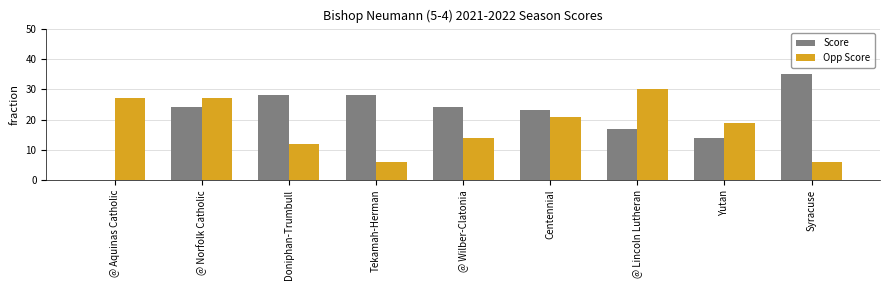

The Score series shows 28 at Tekamah-Herman. True or false?

True